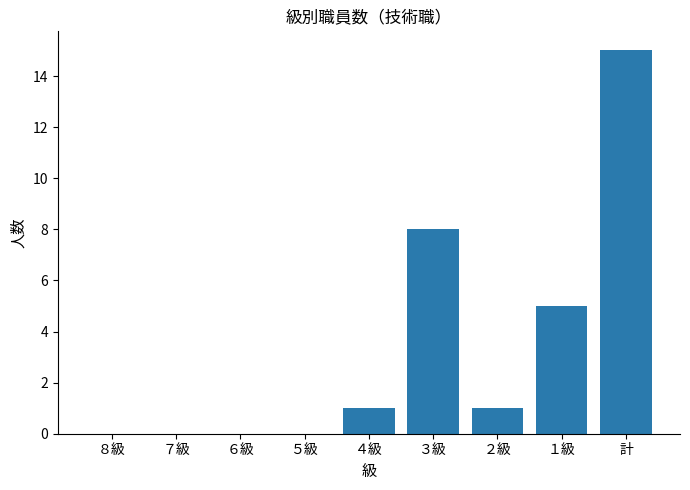

Are the bars horizontal?

No